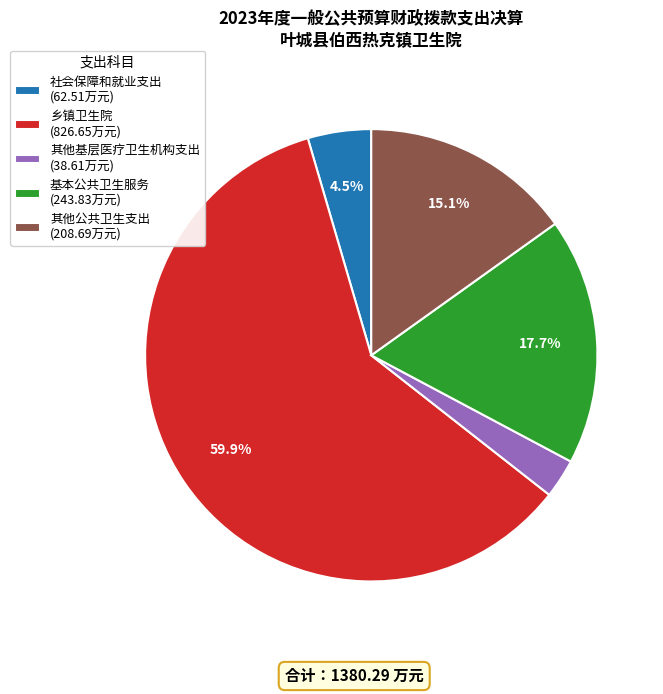

What is the smallest slice in the pie chart?

其他基层医疗卫生机构支出